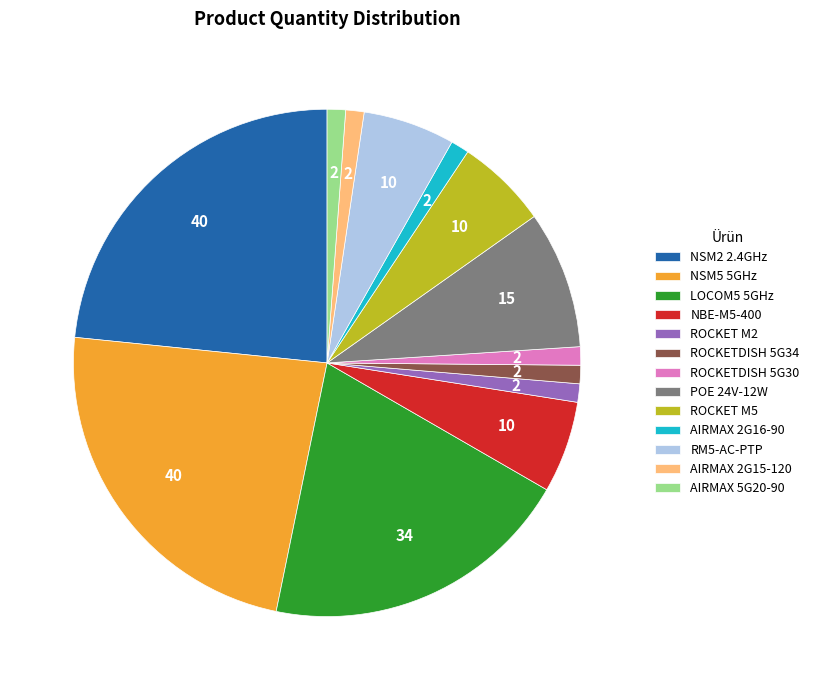

Is it true that NSM2 2.4GHz is 23% of the pie?

True